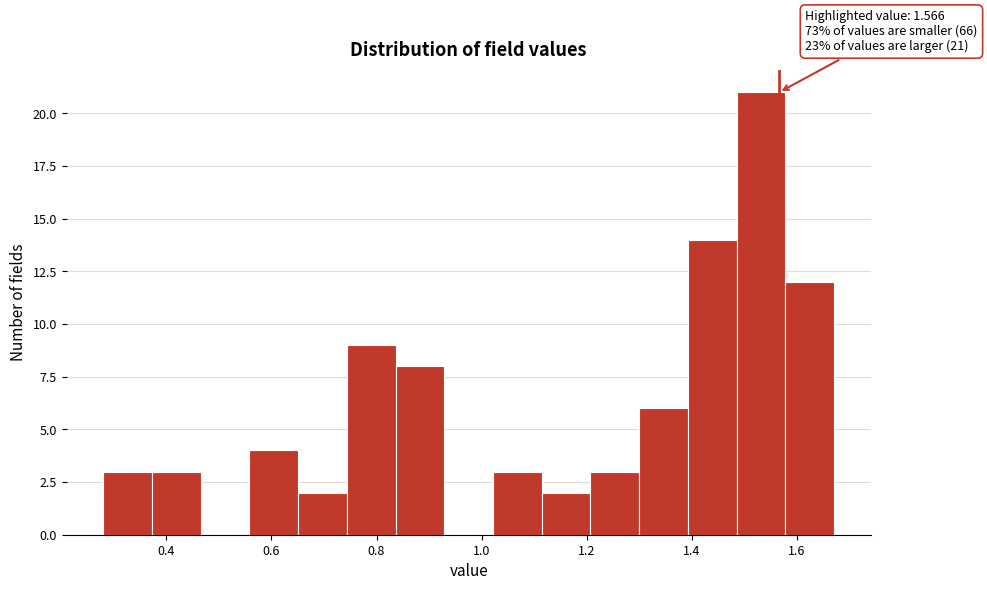

Which range on the x-axis has the tallest bar?

1.48 to 1.58